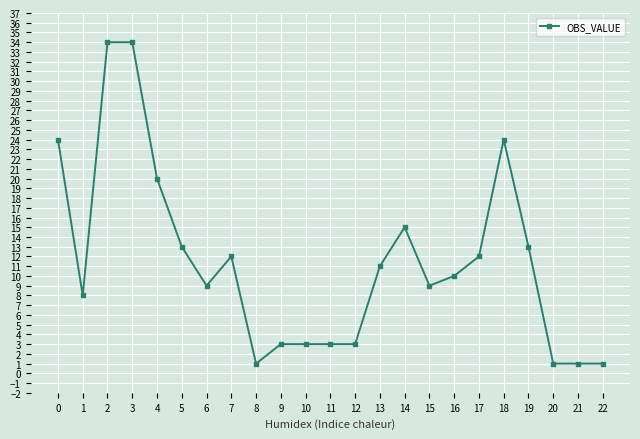

What is the greatest value displayed?

34